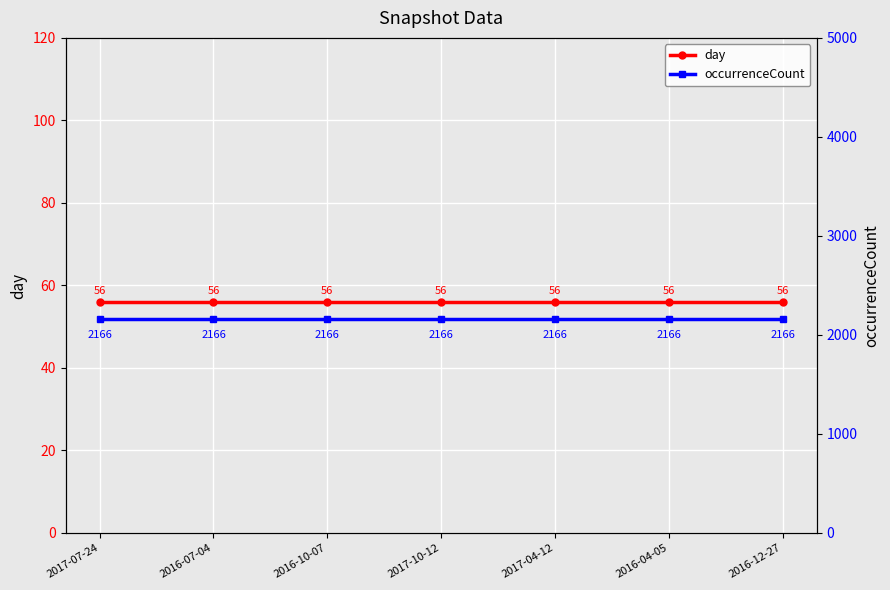

What is the lowest value of the day series?

56